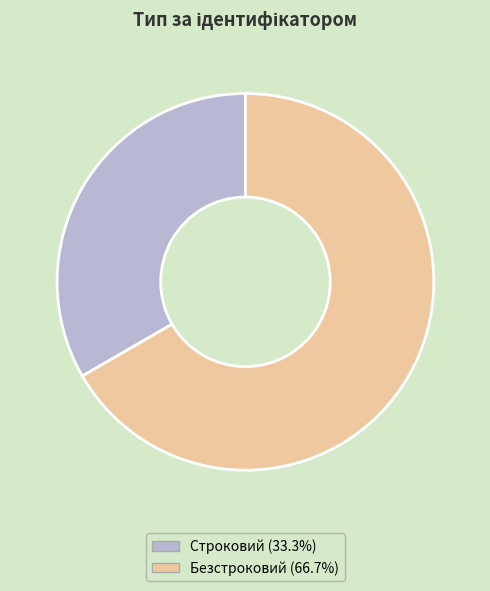

Rank the categories by value from lowest to highest.

Строковий, Безстроковий